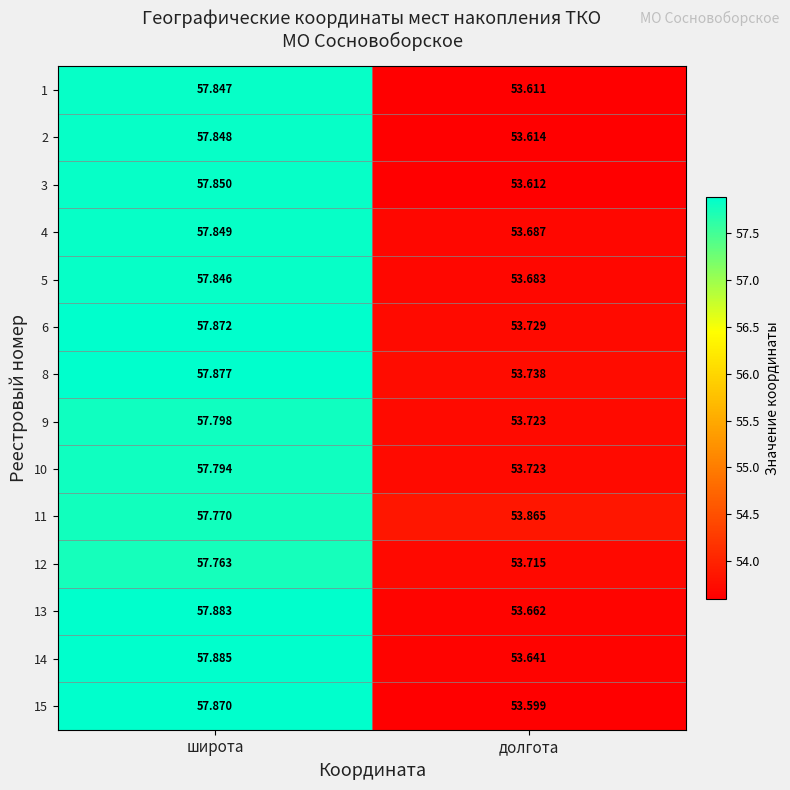

At which category is the sum across all series the highest?

широта